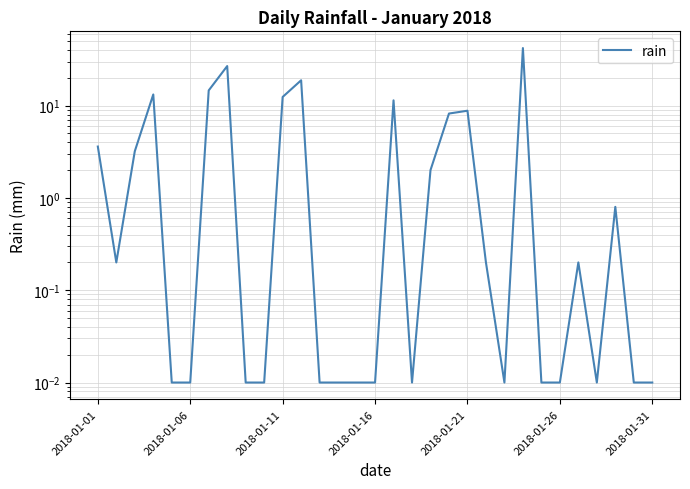

Reading left to right, extract all data points from this chart.

3.6	0.2	3.2	13.2	0.0	0.0	14.6	26.8	0.0	0.0	12.4	18.8	0.0	0.0	0.0	0.0	11.4	0.0	2.0	8.2	8.8	0.2	0.0	42.0	0.0	0.0	0.2	0.0	0.8	0.0	0.0